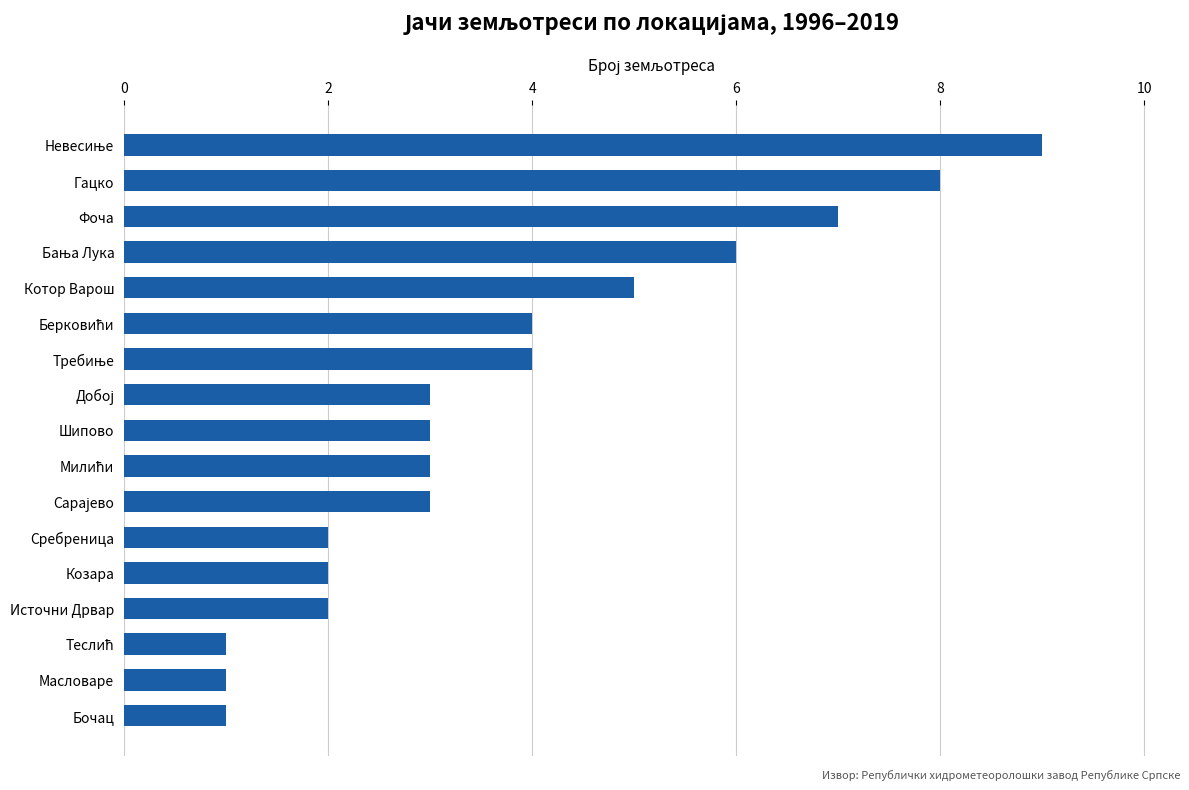

What is the sum of all values?

64